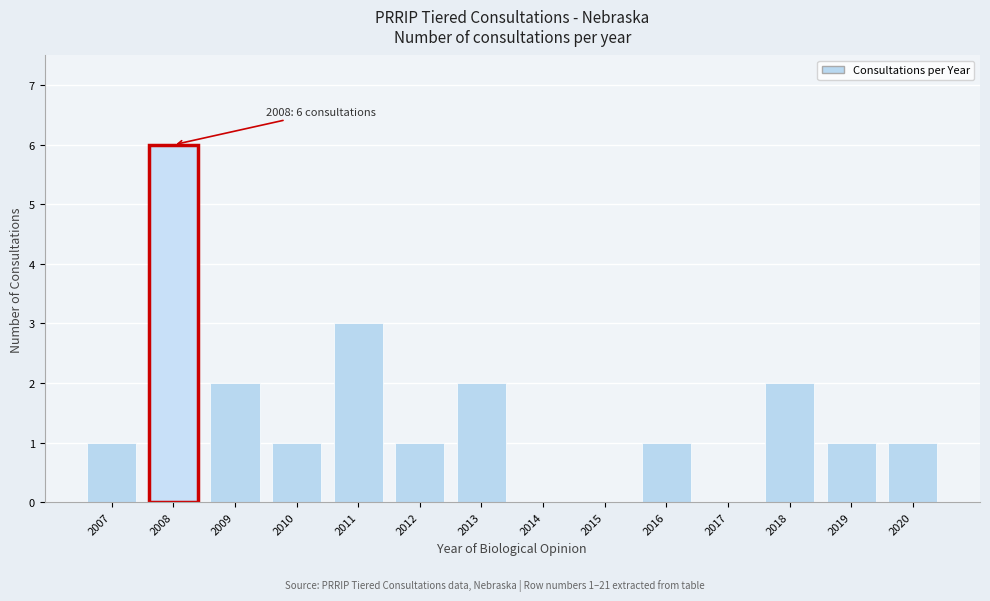

Reading right to left, list all the values displayed in this chart.

2020=1	2019=1	2018=2	2017=0	2016=1	2015=0	2014=0	2013=2	2012=1	2011=3	2010=1	2009=2	2008=6	2007=1